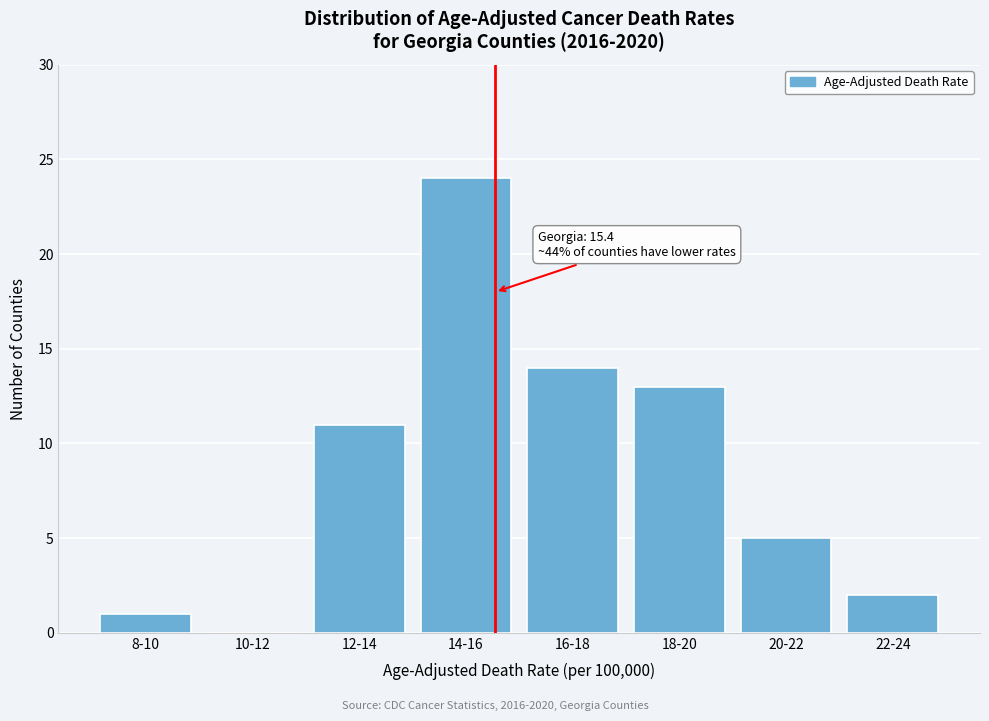

Reading right to left, transcribe all the data shown in this chart.

22-24=2	20-22=5	18-20=13	16-18=14	14-16=24	12-14=11	10-12=0	8-10=1